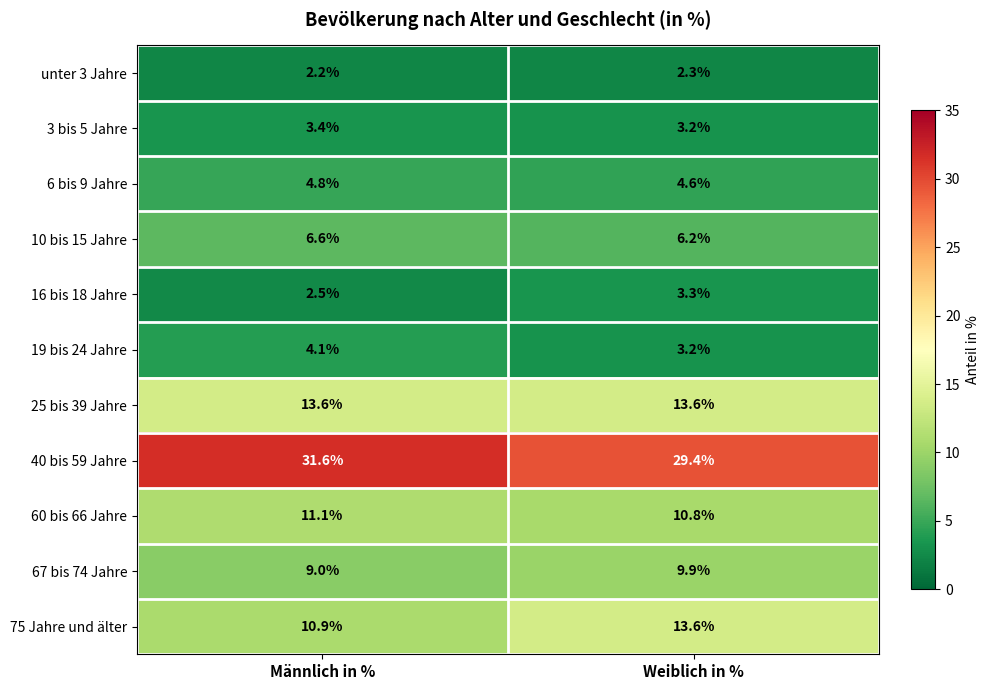

How many distinct data groups are displayed?

11